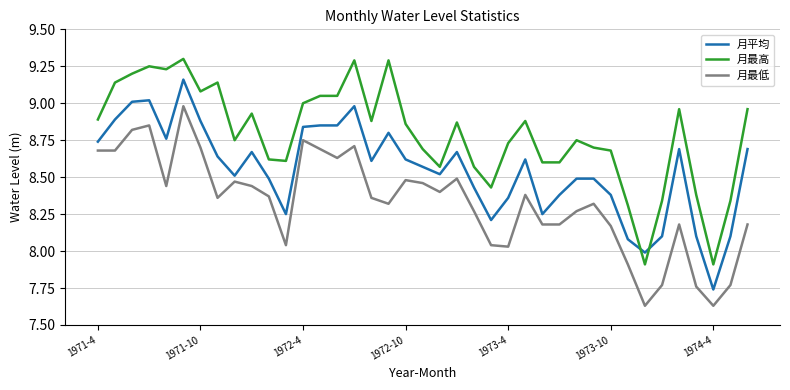

Which series has the widest spread of values?

月平均